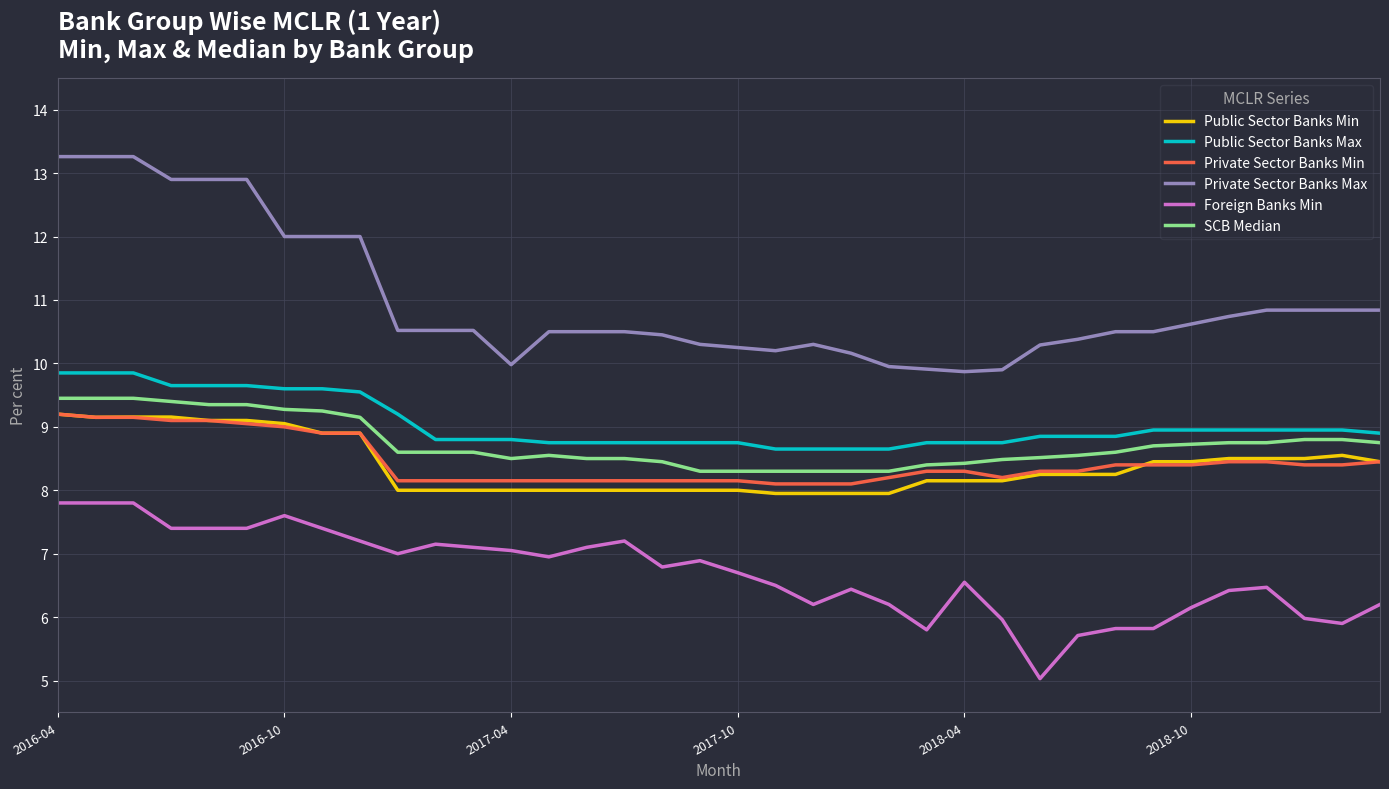

Which series has the largest range (max minus min)?

Private Sector Banks Max